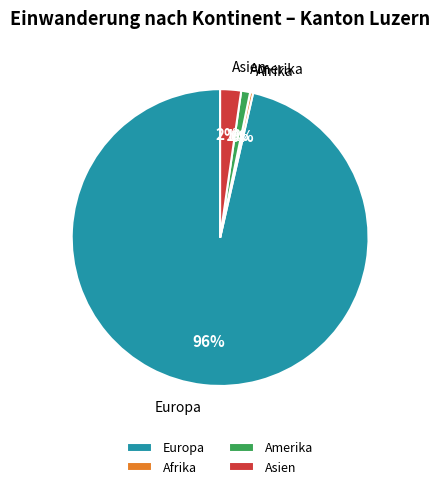

Which has a higher value, Afrika or Amerika?

Amerika